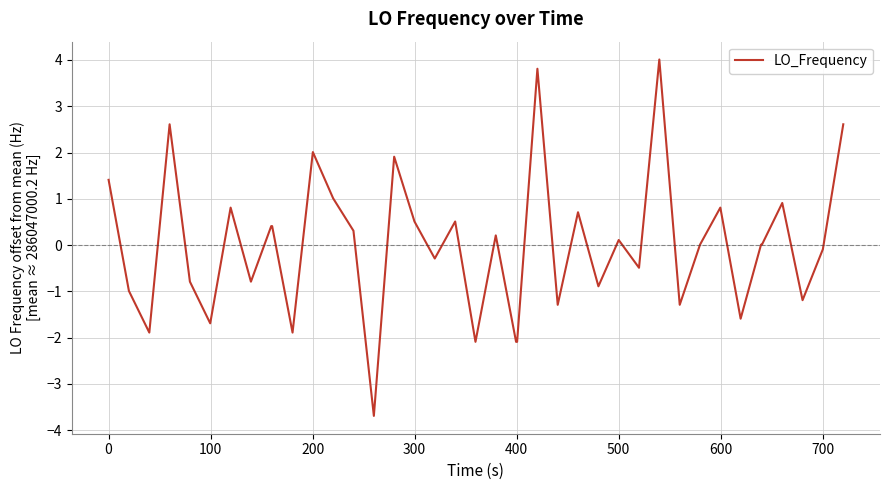

What is the difference between the second highest and minimum values?

7.5